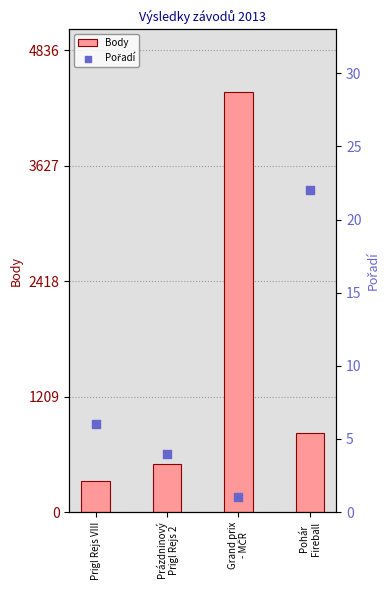

Which series has the largest total across all categories?

Body